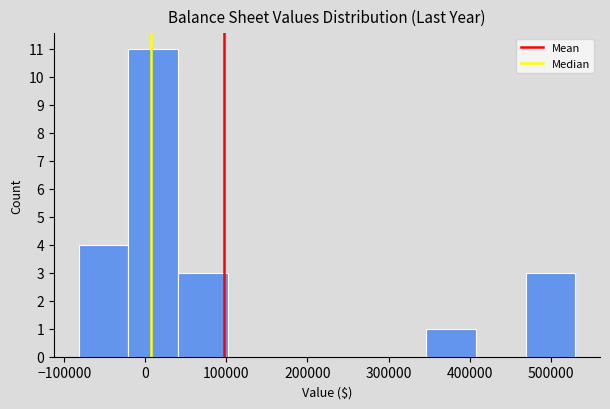

Reading left to right, transcribe this chart: for each bar, give the range it covers on the x-axis and its height. Neither the bar edges nor the heights are printed on the chart, so give them approximately, as read against the axes.

-80000 to -20000: 4
-20000 to 40000: 11
40000 to 100000: 3
100000 to 160000: 0
160000 to 220000: 0
220000 to 290000: 0
290000 to 350000: 0
350000 to 410000: 1
410000 to 470000: 0
470000 to 530000: 3